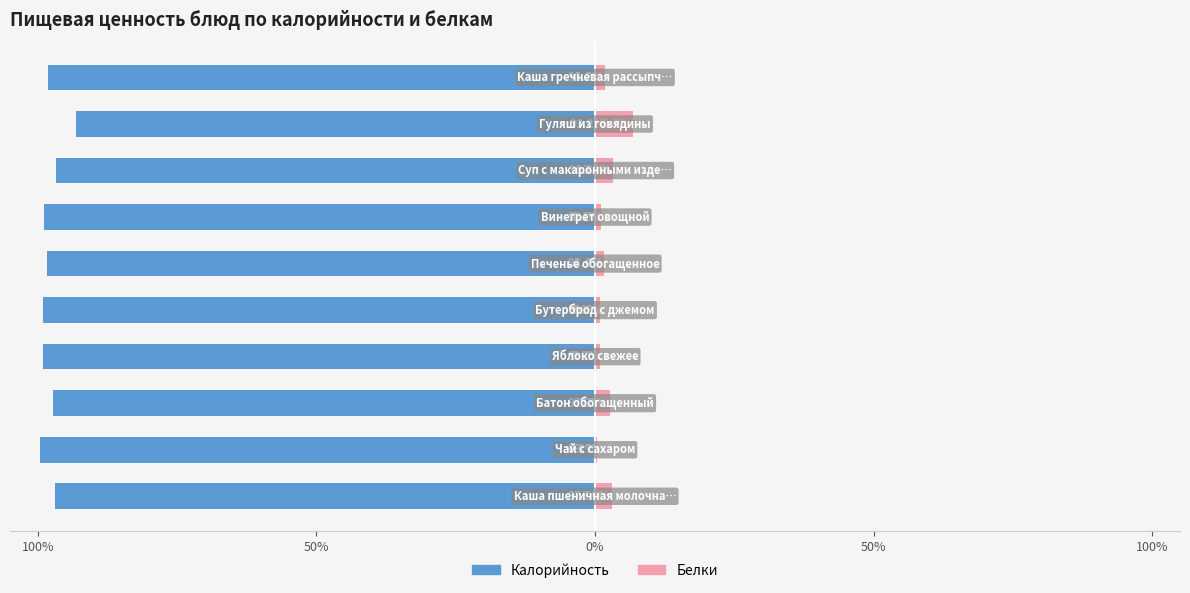

Does the chart contain stacked bars?

No